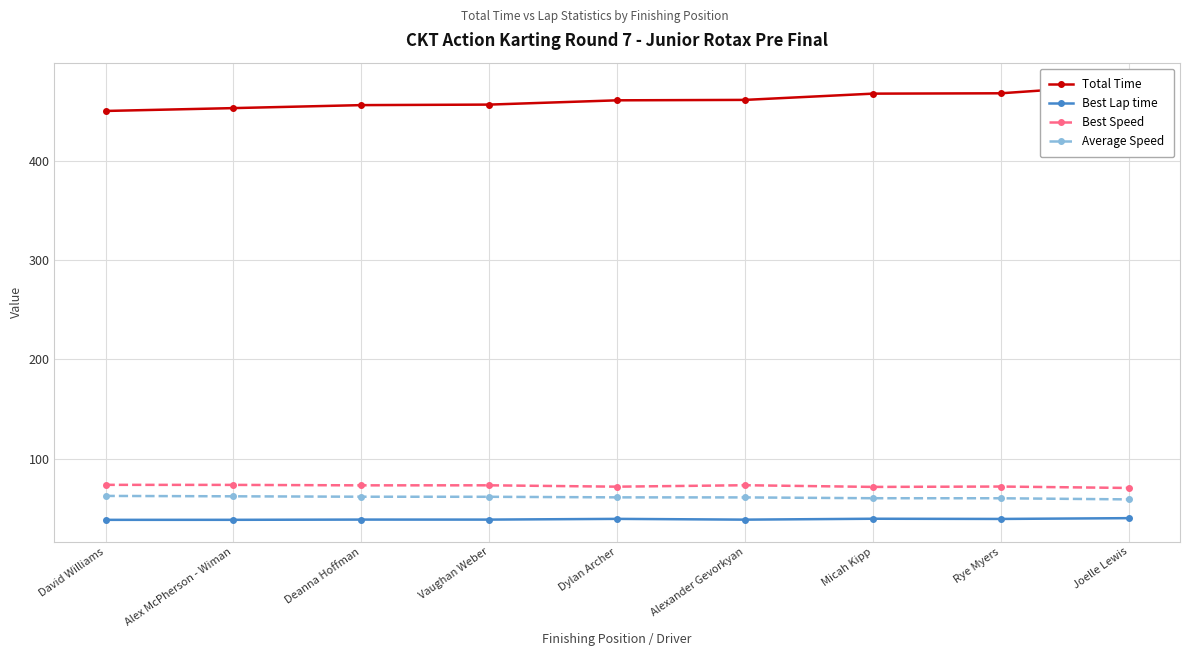

Reading left to right, list all the values displayed in this chart.

Total Time: David Williams=450.5	Alex McPherson - Wiman=453.4	Deanna Hoffman=456.4	Vaughan Weber=456.9	Dylan Archer=461.2	Alexander Gevorkyan=461.7	Micah Kipp=468.0	Rye Myers=468.3	Joelle Lewis=477.2
Best Lap time: David Williams=38.2	Alex McPherson - Wiman=38.2	Deanna Hoffman=38.5	Vaughan Weber=38.5	Dylan Archer=39.2	Alexander Gevorkyan=38.4	Micah Kipp=39.3	Rye Myers=39.1	Joelle Lewis=39.9
Best Speed: David Williams=73.5	Alex McPherson - Wiman=73.4	Deanna Hoffman=73.0	Vaughan Weber=73.0	Dylan Archer=71.7	Alexander Gevorkyan=73.1	Micah Kipp=71.4	Rye Myers=71.8	Joelle Lewis=70.4
Average Speed: David Williams=62.3	Alex McPherson - Wiman=61.9	Deanna Hoffman=61.5	Vaughan Weber=61.5	Dylan Archer=60.9	Alexander Gevorkyan=60.8	Micah Kipp=60.0	Rye Myers=60.0	Joelle Lewis=58.8